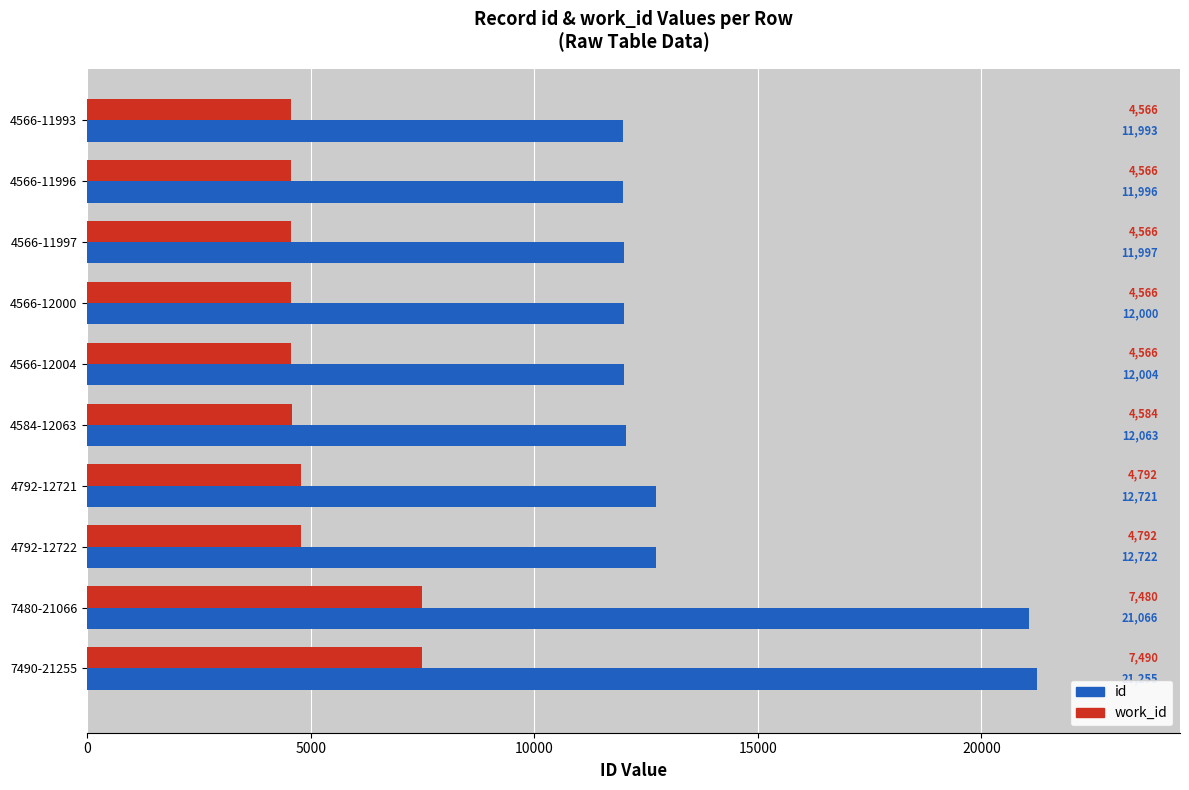

What position from the left is 4566-11997?

3